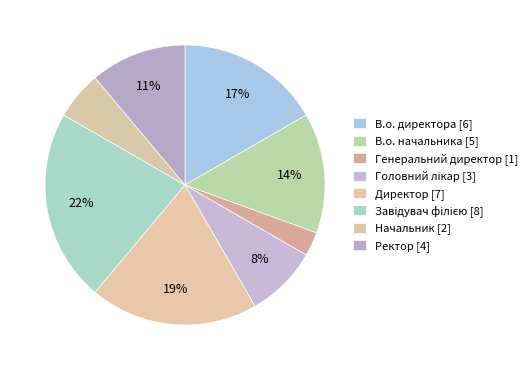

How many segments does this pie chart have?

8